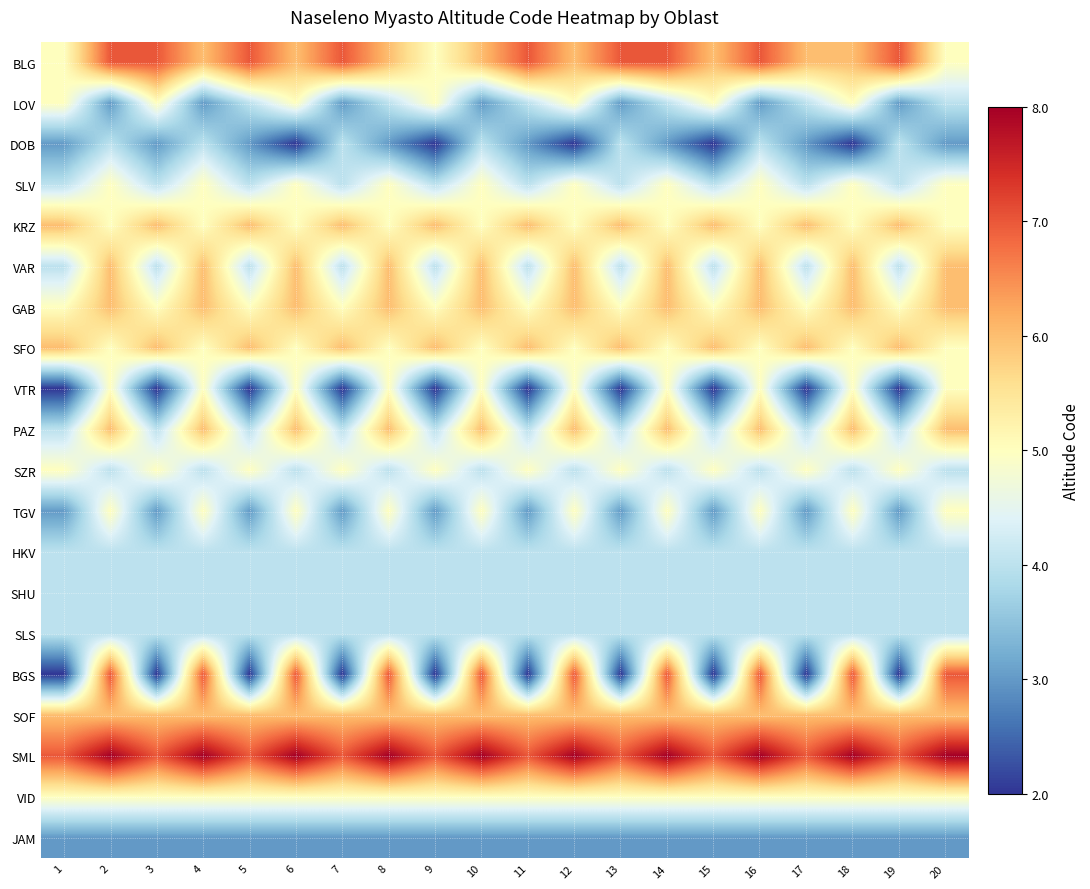

Reading left to right, list all the values displayed in this chart.

BLG: 1=5	2=7	3=7	4=6	5=7	6=6	7=7	8=6	9=5	10=6	11=7	12=6	13=7	14=7	15=6	16=7	17=6	18=6	19=7	20=5
LOV: 1=5	2=3	3=5	4=3	5=4	6=5	7=3	8=4	9=5	10=3	11=4	12=5	13=3	14=4	15=5	16=3	17=4	18=5	19=3	20=4
DOB: 1=3	2=4	3=3	4=4	5=3	6=2	7=4	8=3	9=2	10=4	11=3	12=2	13=4	14=3	15=2	16=4	17=3	18=2	19=4	20=3
SLV: 1=4	2=5	3=4	4=5	5=4	6=5	7=4	8=5	9=4	10=5	11=4	12=5	13=4	14=5	15=4	16=5	17=4	18=5	19=4	20=5
KRZ: 1=6	2=5	3=6	4=5	5=6	6=5	7=6	8=5	9=6	10=5	11=6	12=5	13=6	14=5	15=6	16=5	17=6	18=5	19=6	20=5
VAR: 1=4	2=6	3=4	4=6	5=4	6=6	7=4	8=6	9=4	10=6	11=4	12=6	13=4	14=6	15=4	16=6	17=4	18=6	19=4	20=6
GAB: 1=5	2=6	3=5	4=6	5=5	6=6	7=5	8=6	9=5	10=6	11=5	12=6	13=5	14=6	15=5	16=6	17=5	18=6	19=5	20=6
SFO: 1=6	2=5	3=6	4=5	5=6	6=5	7=6	8=5	9=6	10=5	11=6	12=5	13=6	14=5	15=6	16=5	17=6	18=5	19=6	20=5
VTR: 1=2	2=5	3=2	4=5	5=2	6=5	7=2	8=5	9=2	10=5	11=2	12=5	13=2	14=5	15=2	16=5	17=2	18=5	19=2	20=5
PAZ: 1=4	2=6	3=4	4=6	5=4	6=6	7=4	8=6	9=4	10=6	11=4	12=6	13=4	14=6	15=4	16=6	17=4	18=6	19=4	20=6
SZR: 1=5	2=4	3=5	4=4	5=5	6=4	7=5	8=4	9=5	10=4	11=5	12=4	13=5	14=4	15=5	16=4	17=5	18=4	19=5	20=4
TGV: 1=3	2=5	3=3	4=5	5=3	6=5	7=3	8=5	9=3	10=5	11=3	12=5	13=3	14=5	15=3	16=5	17=3	18=5	19=3	20=5
HKV: 1=4	2=4	3=4	4=4	5=4	6=4	7=4	8=4	9=4	10=4	11=4	12=4	13=4	14=4	15=4	16=4	17=4	18=4	19=4	20=4
SHU: 1=4	2=4	3=4	4=4	5=4	6=4	7=4	8=4	9=4	10=4	11=4	12=4	13=4	14=4	15=4	16=4	17=4	18=4	19=4	20=4
SLS: 1=4	2=4	3=4	4=4	5=4	6=4	7=4	8=4	9=4	10=4	11=4	12=4	13=4	14=4	15=4	16=4	17=4	18=4	19=4	20=4
BGS: 1=2	2=7	3=2	4=7	5=2	6=7	7=2	8=7	9=2	10=7	11=2	12=7	13=2	14=7	15=2	16=7	17=2	18=7	19=2	20=7
SOF: 1=6	2=6	3=6	4=6	5=6	6=6	7=6	8=6	9=6	10=6	11=6	12=6	13=6	14=6	15=6	16=6	17=6	18=6	19=6	20=6
SML: 1=7	2=8	3=7	4=8	5=7	6=8	7=7	8=8	9=7	10=8	11=7	12=8	13=7	14=8	15=7	16=8	17=7	18=8	19=7	20=8
VID: 1=5	2=5	3=5	4=5	5=5	6=5	7=5	8=5	9=5	10=5	11=5	12=5	13=5	14=5	15=5	16=5	17=5	18=5	19=5	20=5
JAM: 1=3	2=3	3=3	4=3	5=3	6=3	7=3	8=3	9=3	10=3	11=3	12=3	13=3	14=3	15=3	16=3	17=3	18=3	19=3	20=3